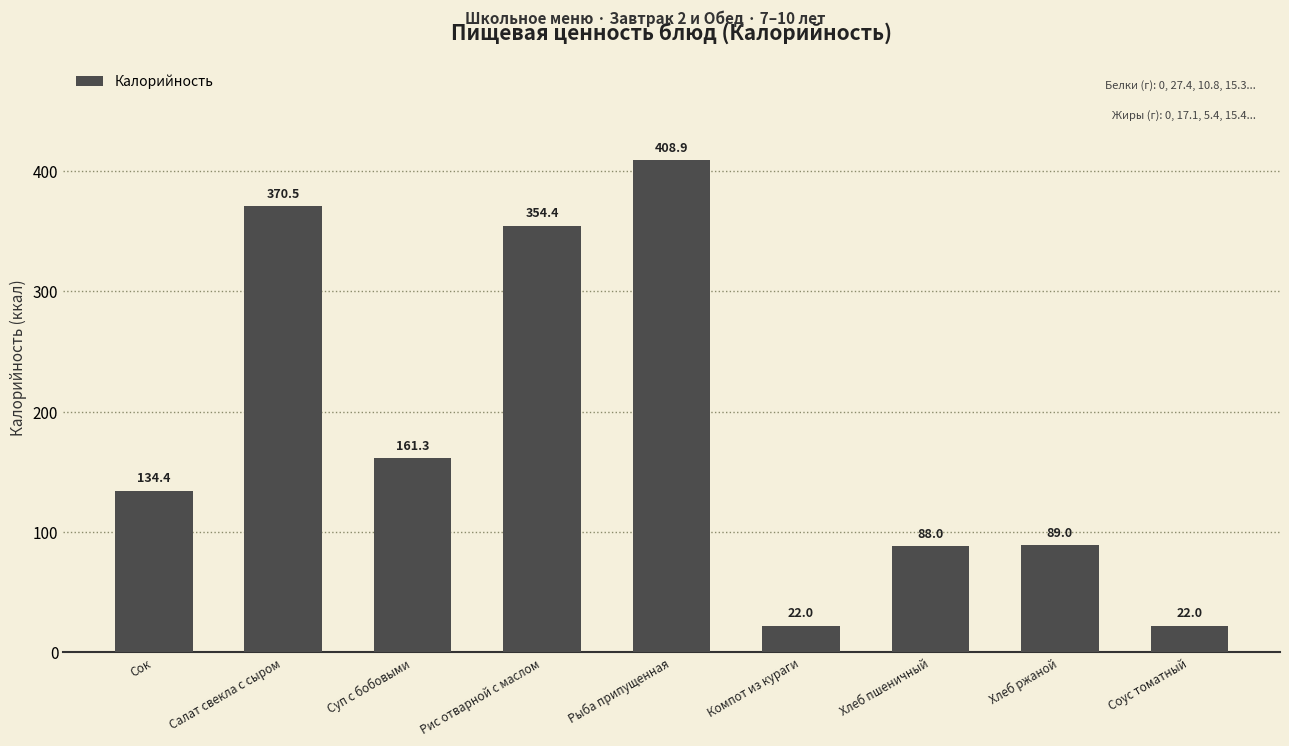

What is the value of the 2nd bar from the left?

370.5